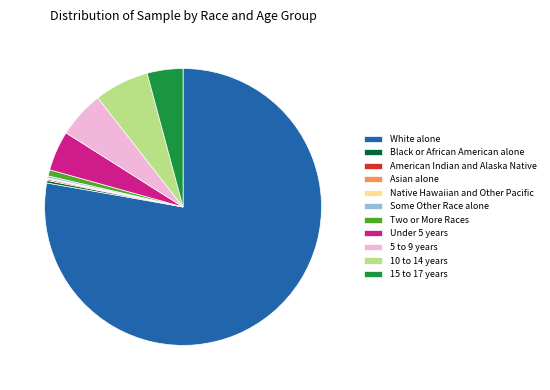

Between 10 to 14 years and Black or African American alone, which is larger?

10 to 14 years